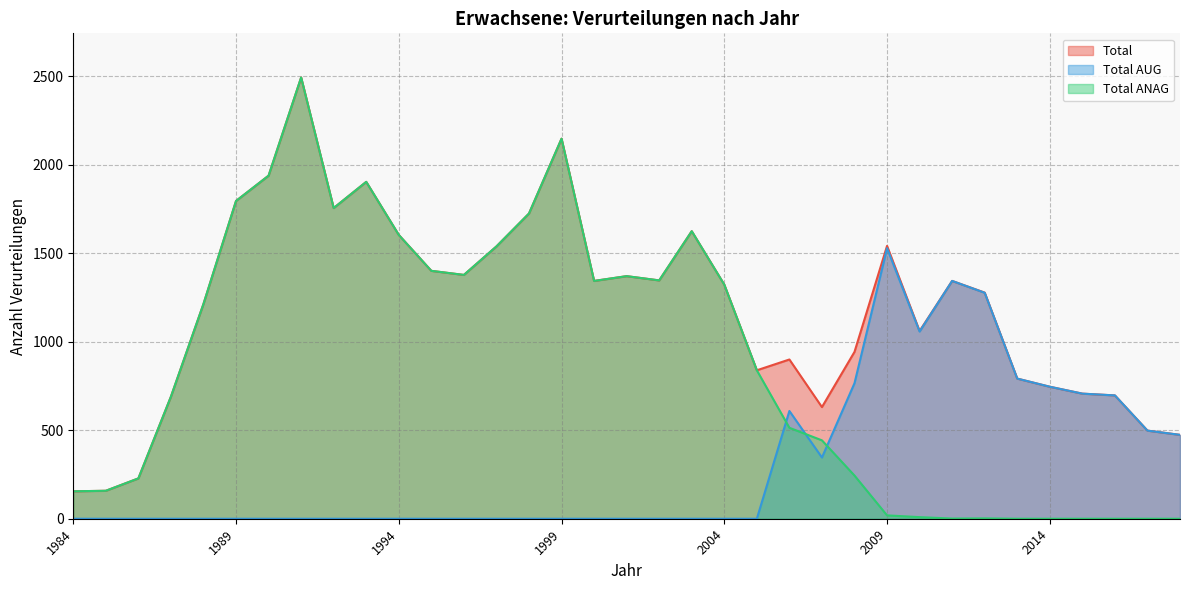

True or false: Total ANAG has more than 2 interior local peaks.

True